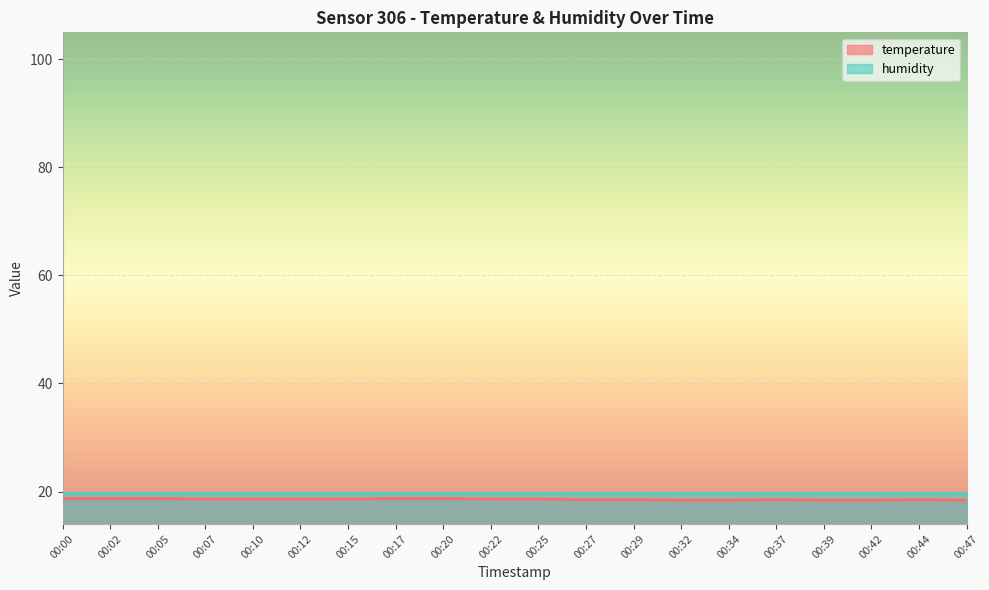

The temperature series shows 27.1 at 00:42. True or false?

False